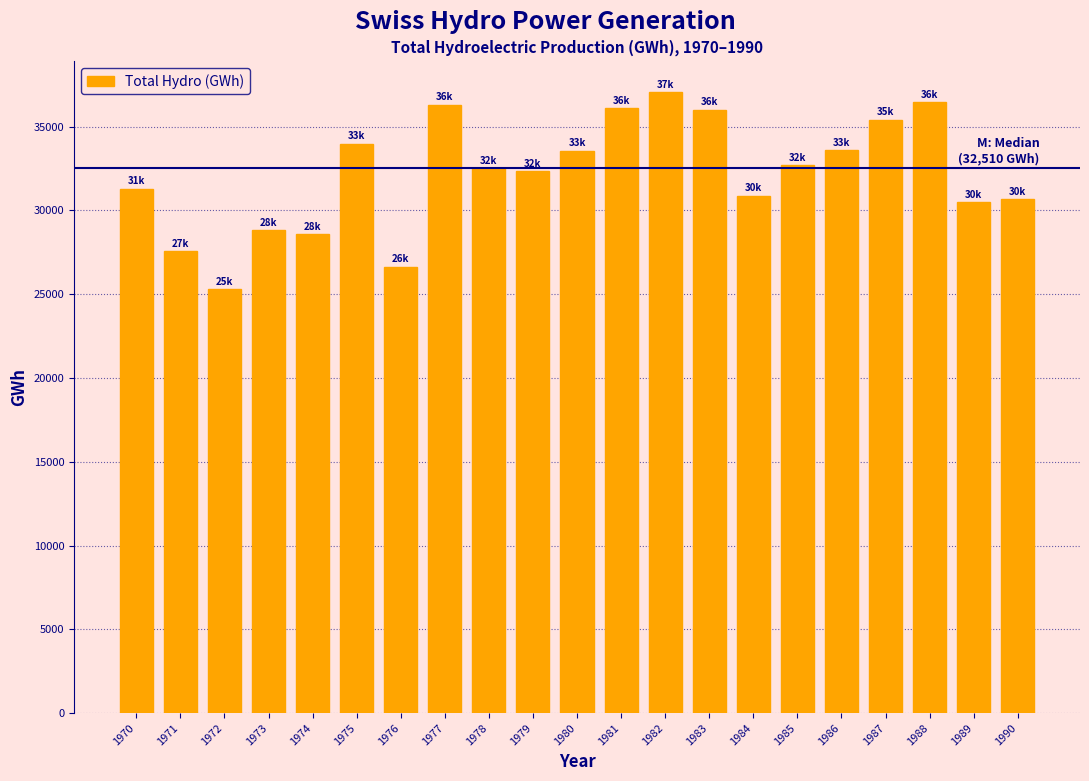

What value does the data have at 1981, to the nearest 100?

36100